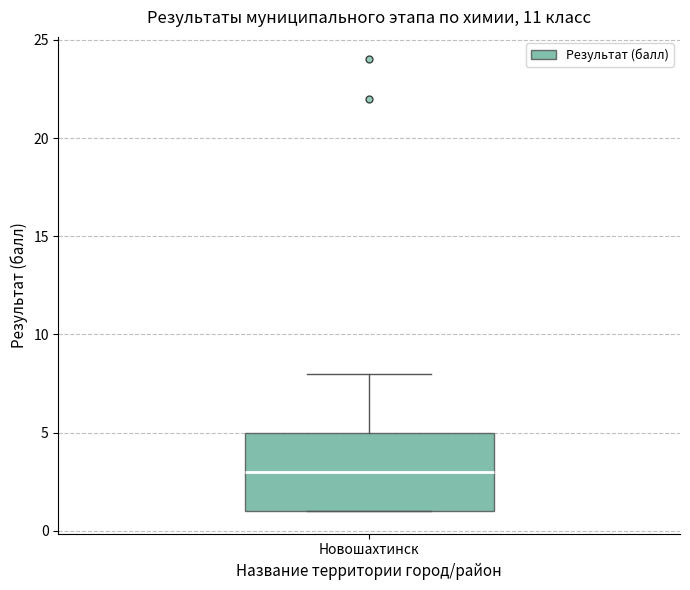

Where is the upper edge of the box for Новошахтинск on the y-axis? The values are not printed on the chart, so give them approximately, as read against the axis.

5